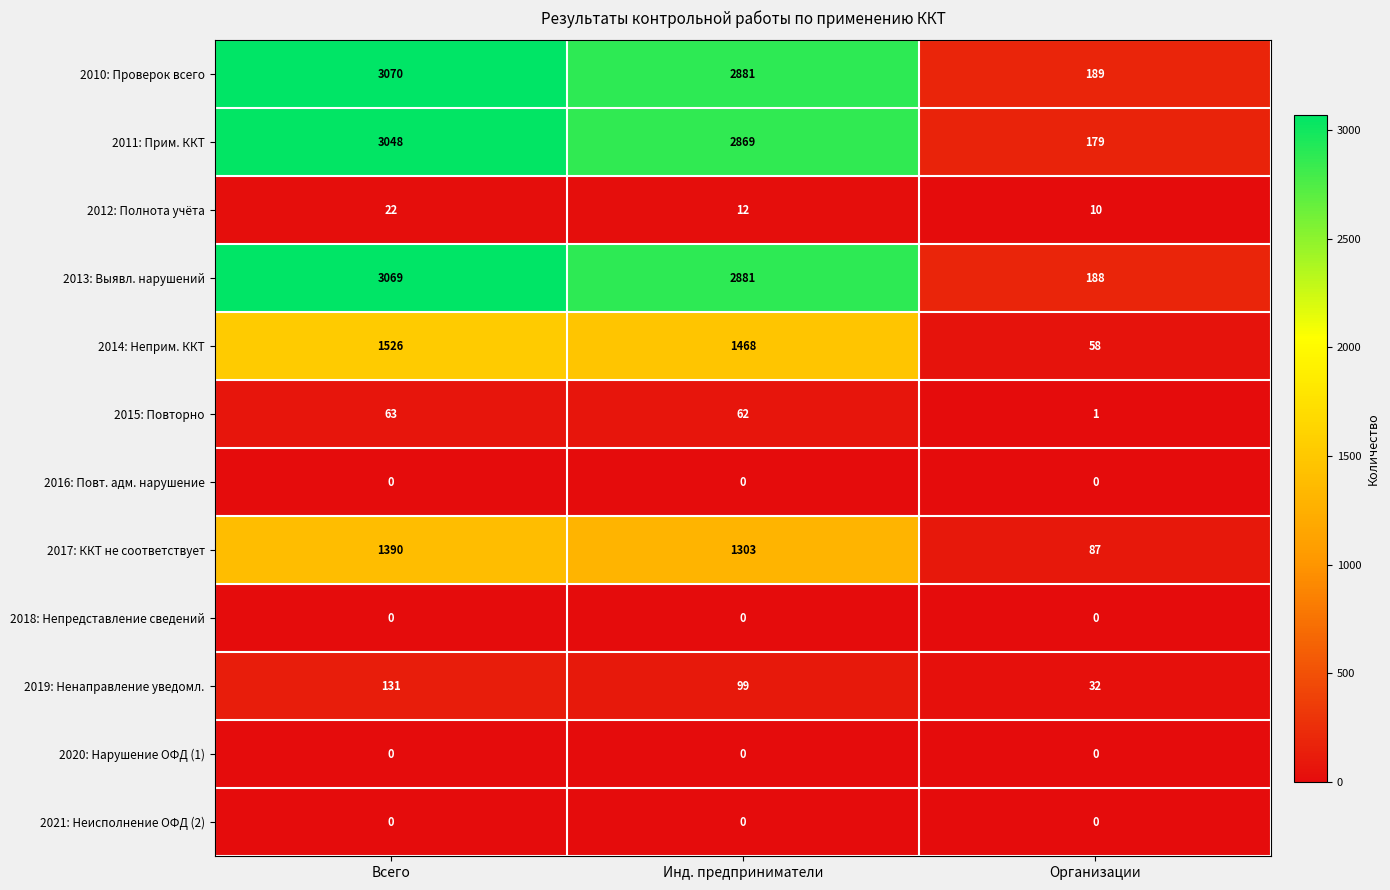

Which series changed the most between Всего and Инд. предприниматели?

2010: Проверок всего